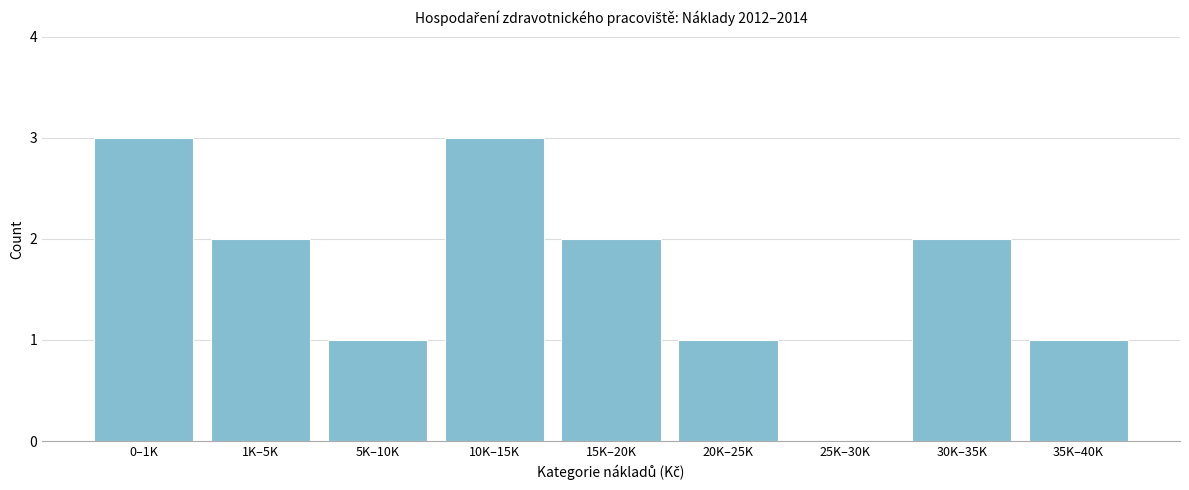

Reading left to right, list all the values displayed in this chart.

0–1K=3	1K–5K=2	5K–10K=1	10K–15K=3	15K–20K=2	20K–25K=1	25K–30K=0	30K–35K=2	35K–40K=1